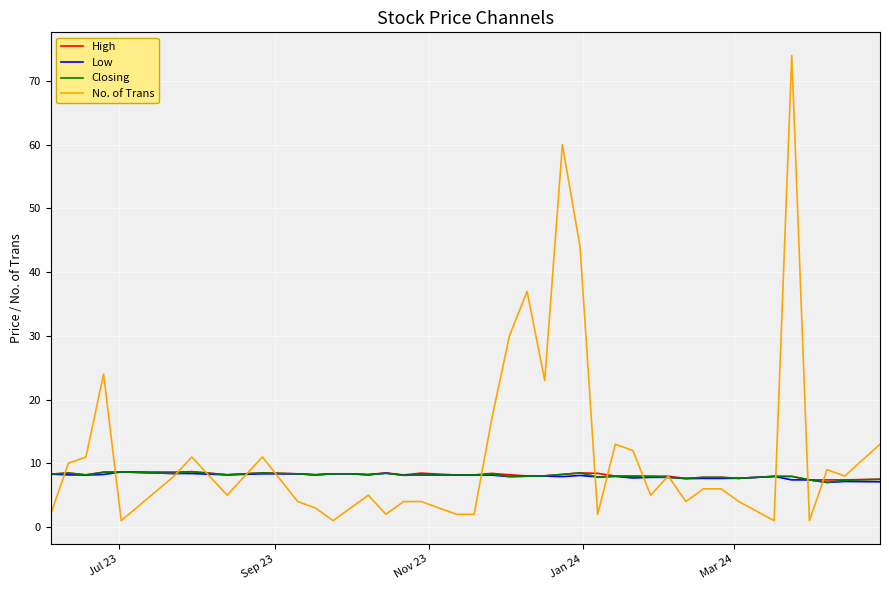

Which series has the widest spread of values?

No. of Trans